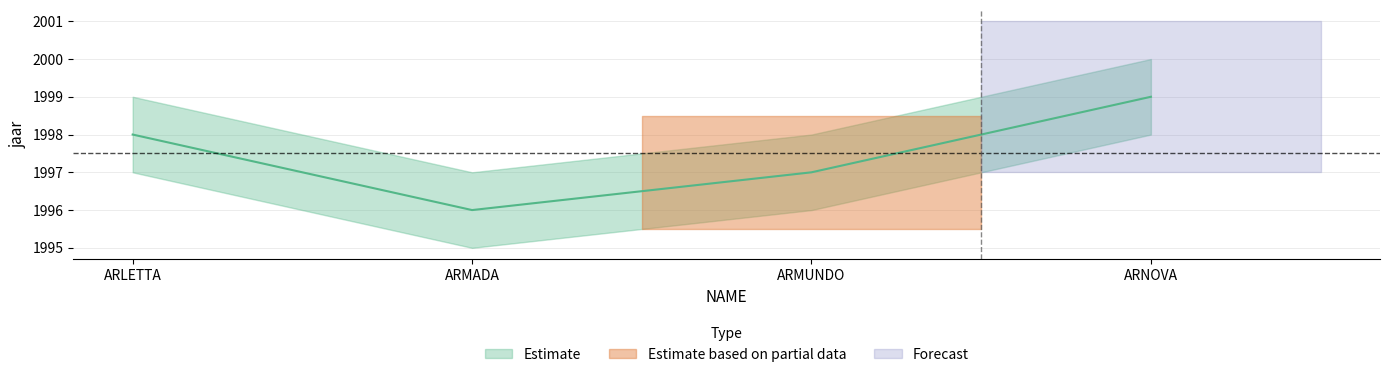

List the labels in order of value, largest first.

ARNOVA, ARLETTA, ARMUNDO, ARMADA